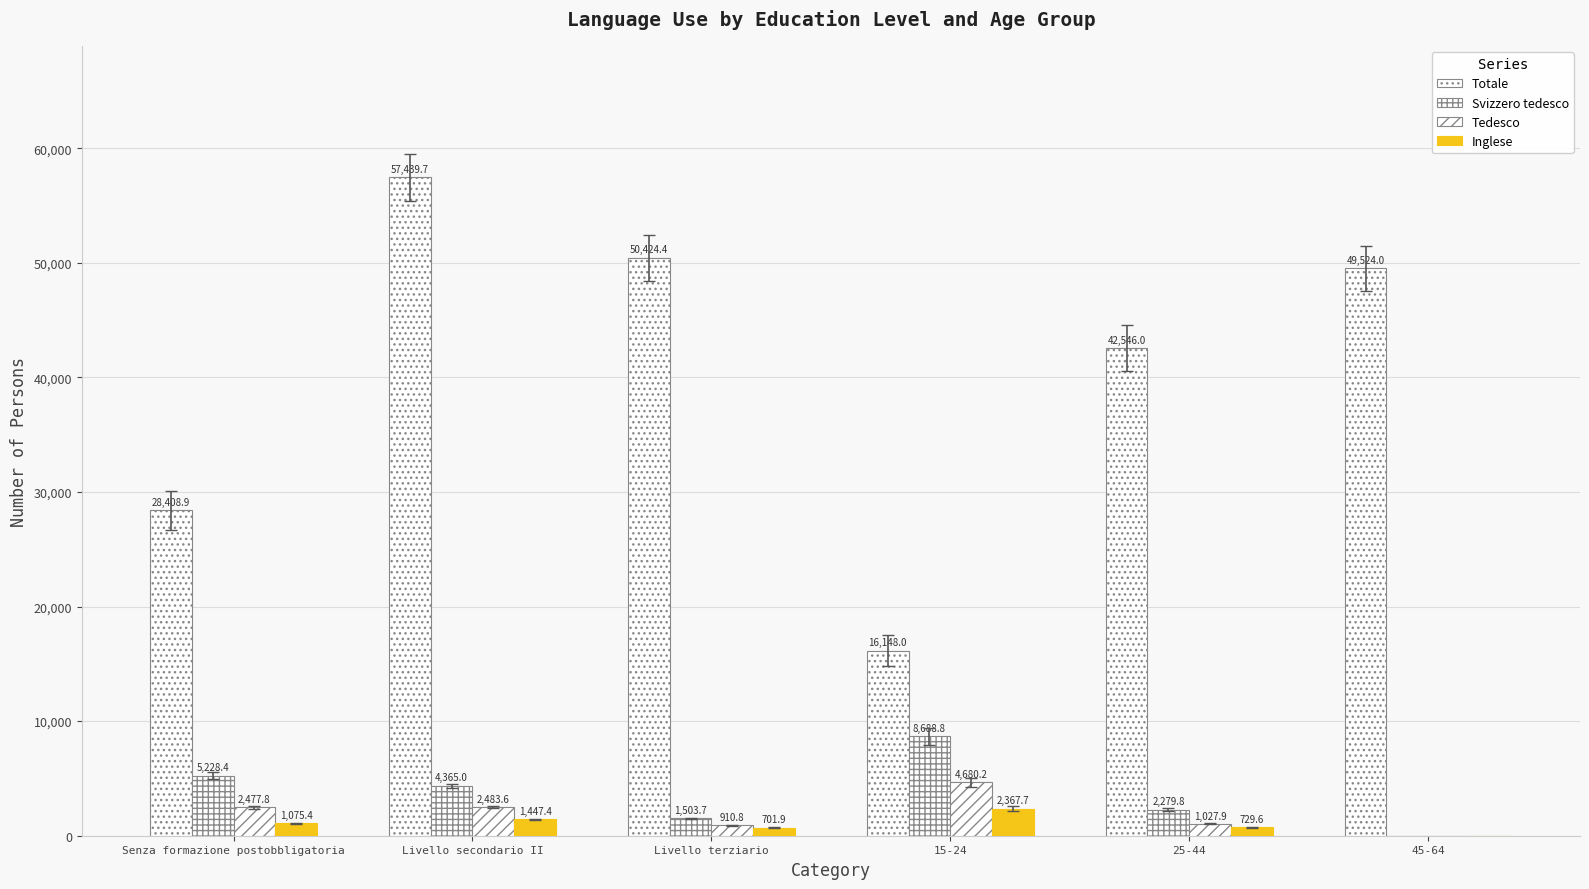

Reading right to left, transcribe all the data shown in this chart.

Totale: 49524.0	42546.0	16148.0	50424.4	57439.7	28408.9
Svizzero tedesco: 0.0	2279.8	8688.8	1503.7	4365.0	5228.4
Tedesco: 0.0	1027.9	4680.2	910.8	2483.6	2477.8
Inglese: 0.0	729.6	2367.7	701.9	1447.4	1075.4